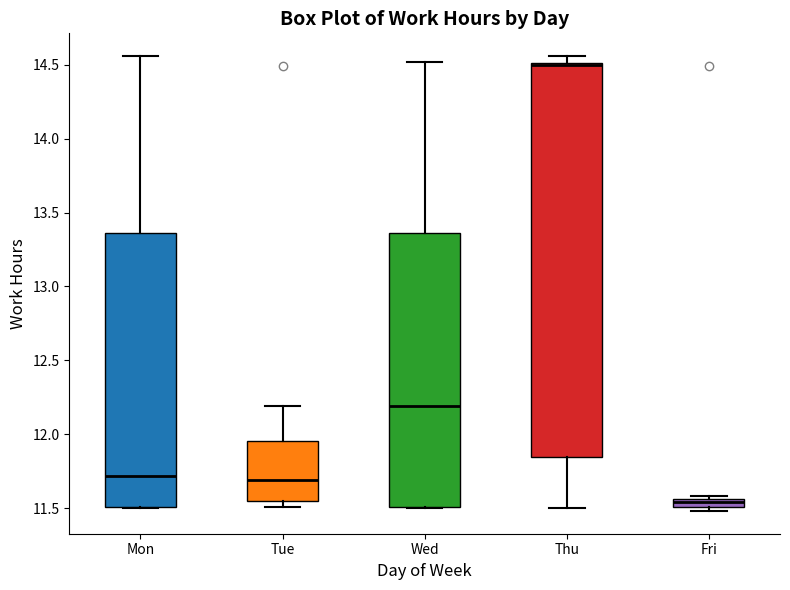

Where is the upper edge of the box for Fri on the y-axis? The values are not printed on the chart, so give them approximately, as read against the axis.

11.55